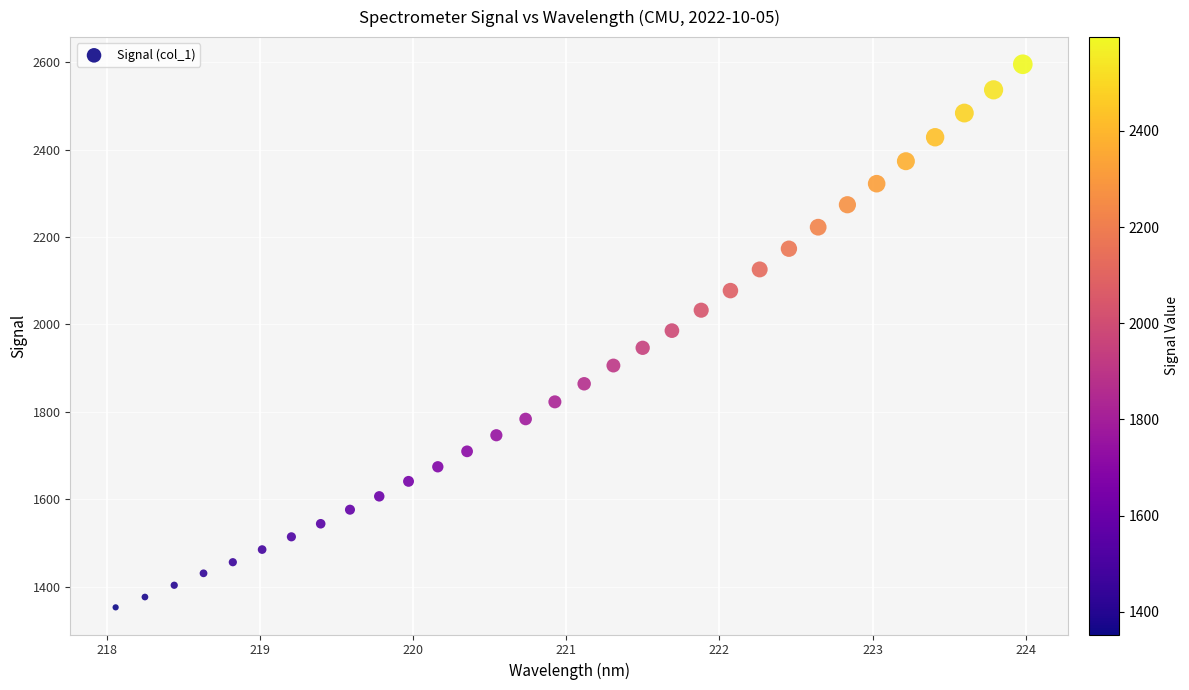

What is the range of Y values (max minus min)?

1242.4